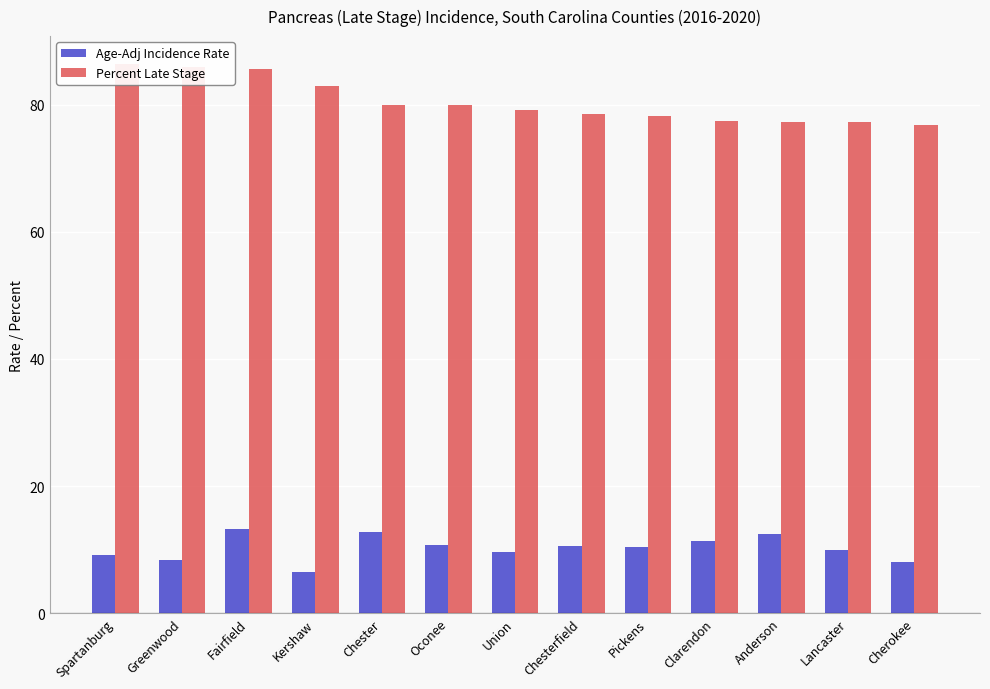

The Age-Adj Incidence Rate series shows 5.3 at Oconee. True or false?

False